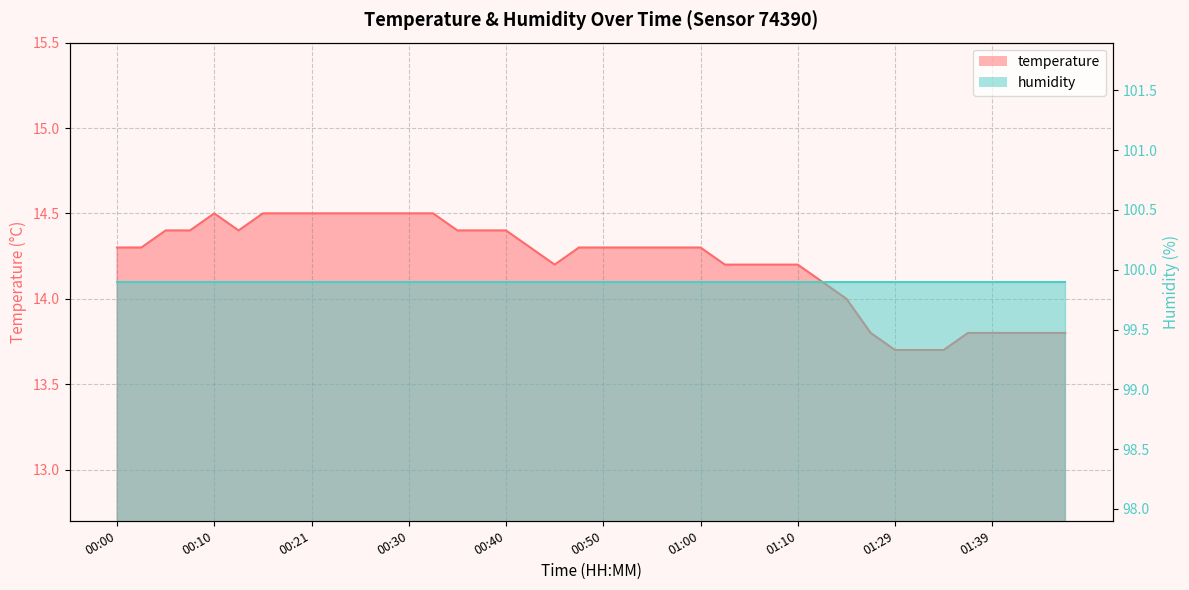

What is the difference between the maximum and minimum values?

0.8